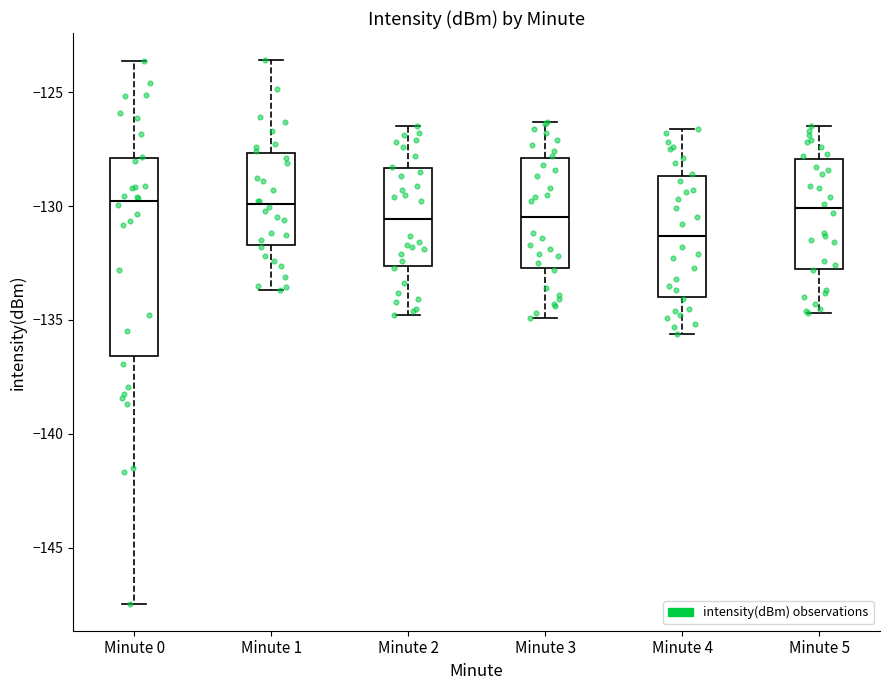

Reading left to right, transcribe this box plot: for each box, give where its median line is, the range the box spans, and where its two whiskers end, as read against the y-axis. The values are not printed on the chart, so give them approximately, as read against the axis.

Minute 0: median -130.0, box -136.5 to -128.0, whiskers -147.5 to -123.5
Minute 1: median -130.0, box -131.5 to -127.5, whiskers -133.5 to -123.5
Minute 2: median -130.5, box -132.5 to -128.5, whiskers -135.0 to -126.5
Minute 3: median -130.5, box -132.5 to -128.0, whiskers -135.0 to -126.5
Minute 4: median -131.5, box -134.0 to -128.5, whiskers -135.5 to -126.5
Minute 5: median -130.0, box -132.5 to -128.0, whiskers -134.5 to -126.5